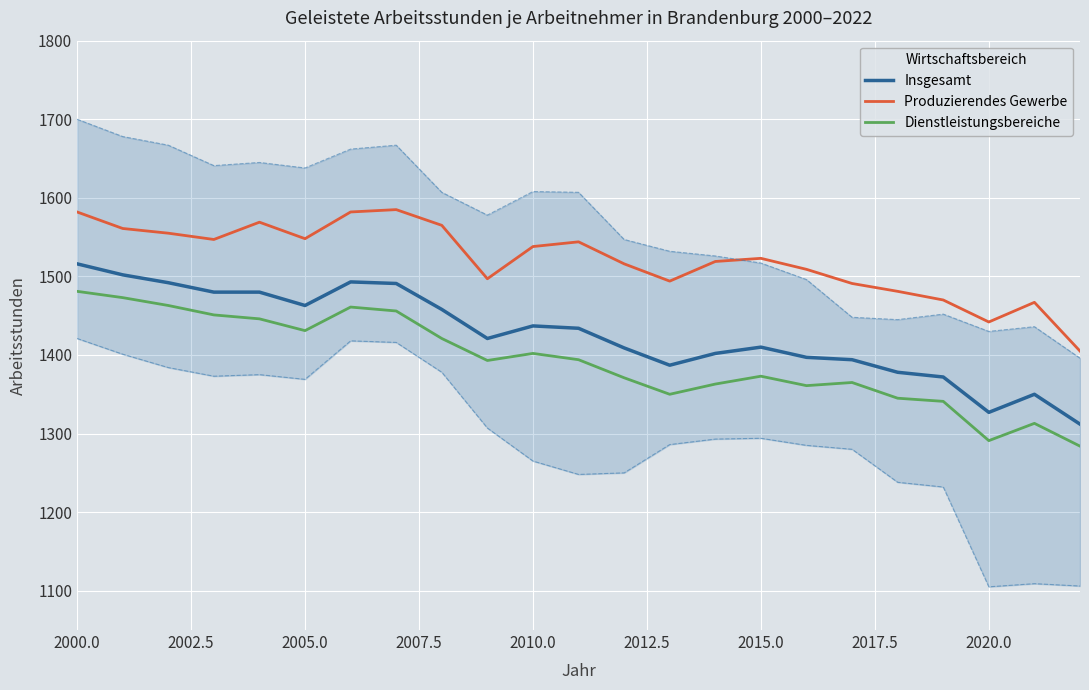

How many interior local valleys does the Dienstleistungsbereiche series have?

5